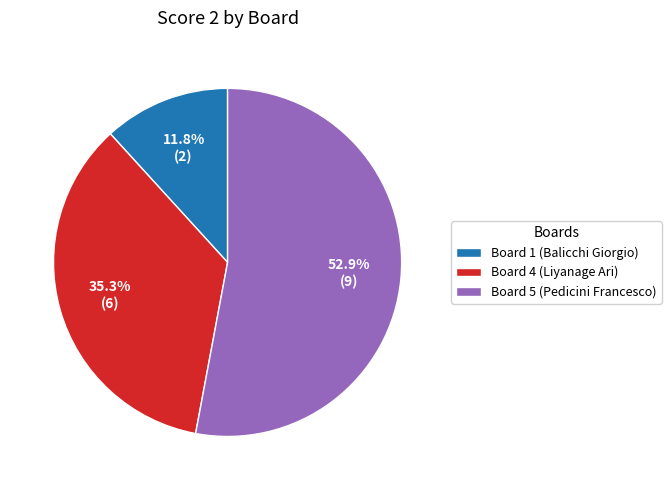

What portion of the pie excludes Board 1 (Balicchi Giorgio)?

88.2%